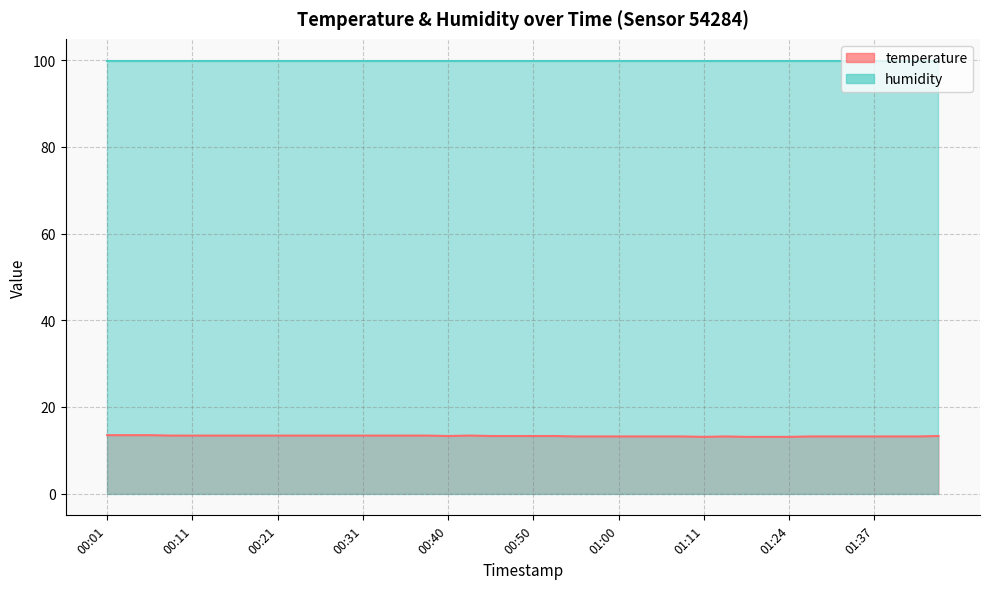

Between 01:11 and 00:48, which is larger?

00:48